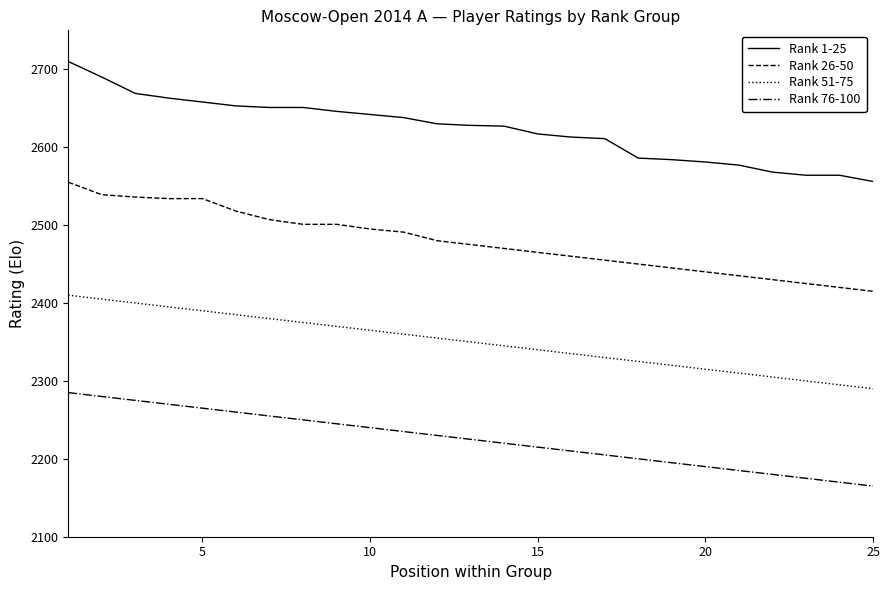

Rank the series by their average value, from highest to lowest.

Rank 1-25, Rank 26-50, Rank 51-75, Rank 76-100